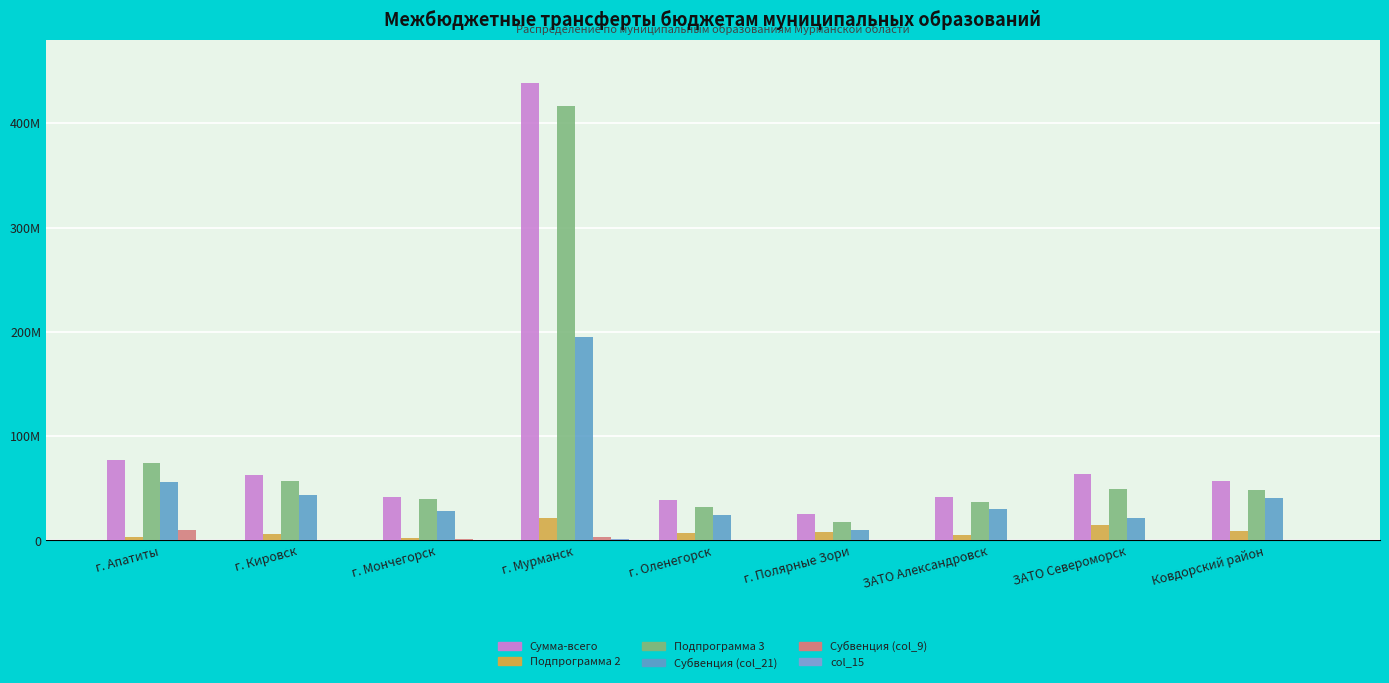

Which series changed the most between г. Кировск and ЗАТО Александровск?

Сумма-всего